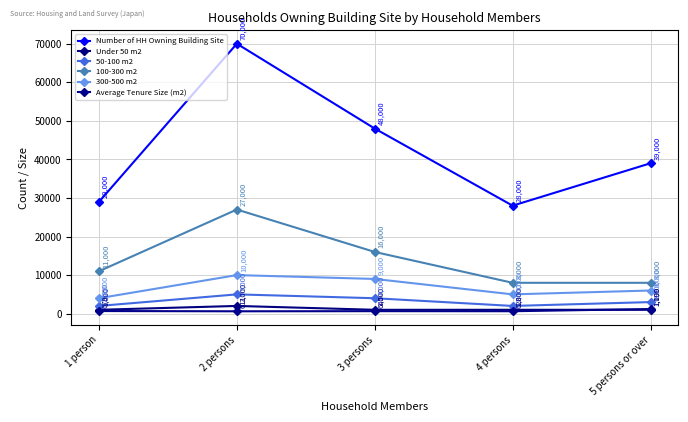

True or false: Under 50 m2 has more than 0 points higher than both neighbors.

True